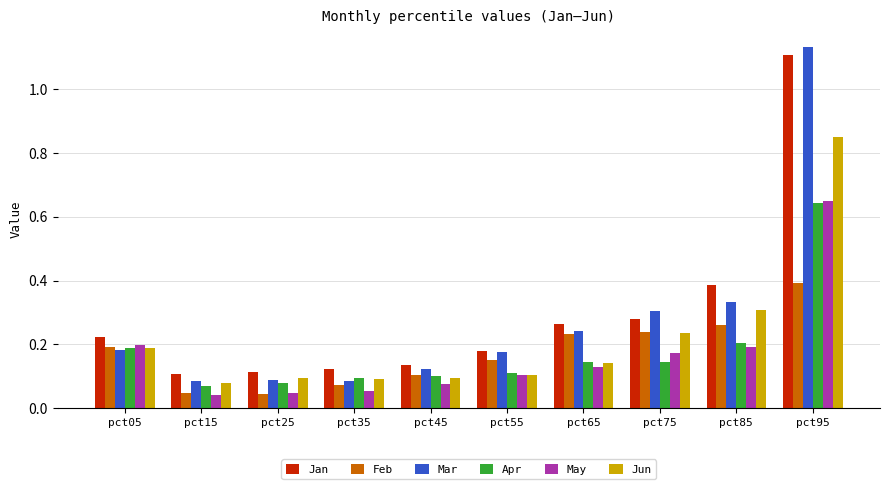

The value of Apr at pct85 is 0.2. True or false?

True